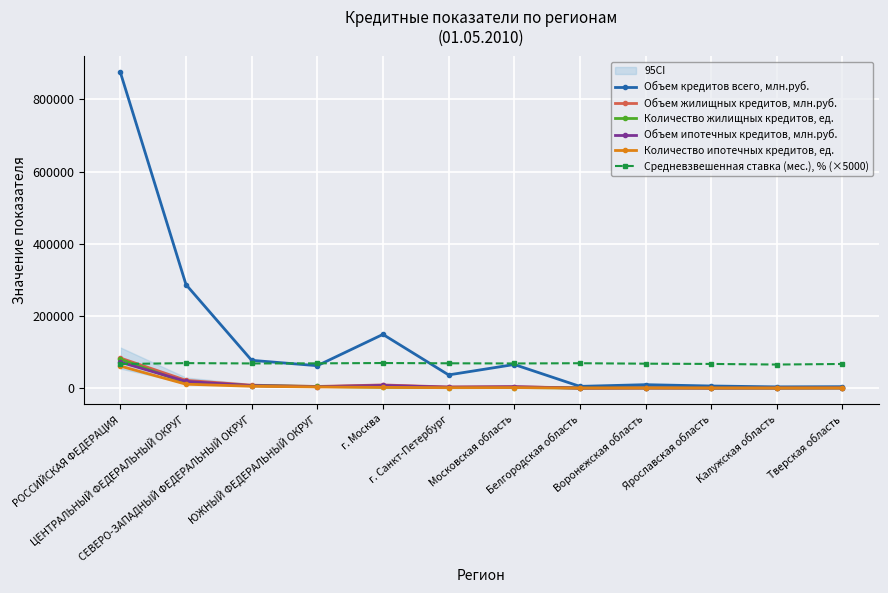

True or false: Объем ипотечных кредитов, млн.руб. and Объем кредитов всего, млн.руб. intersect in this chart.

False